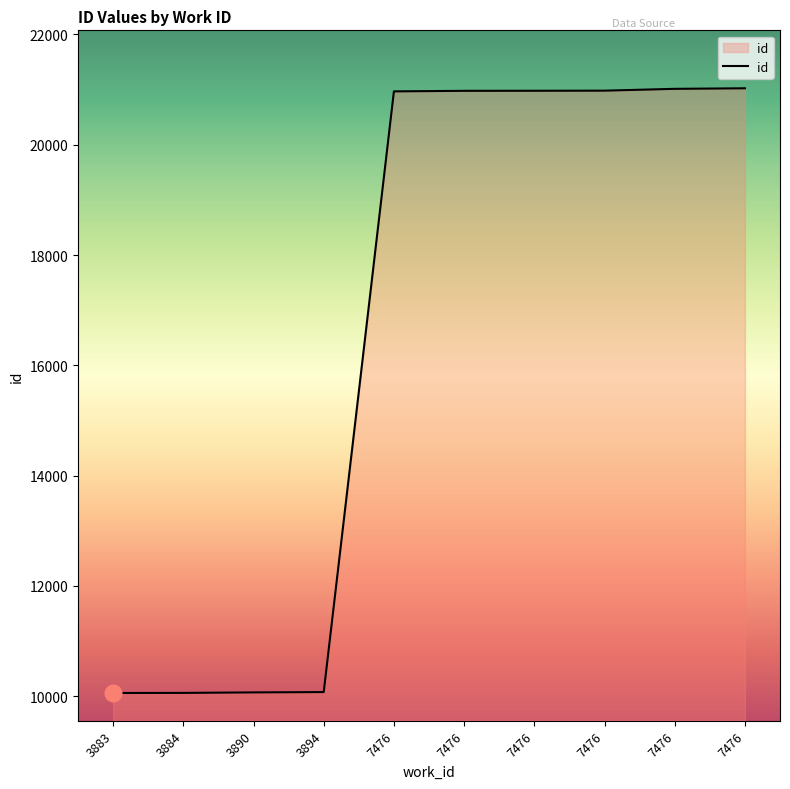

How many lines are shown in the chart?

1